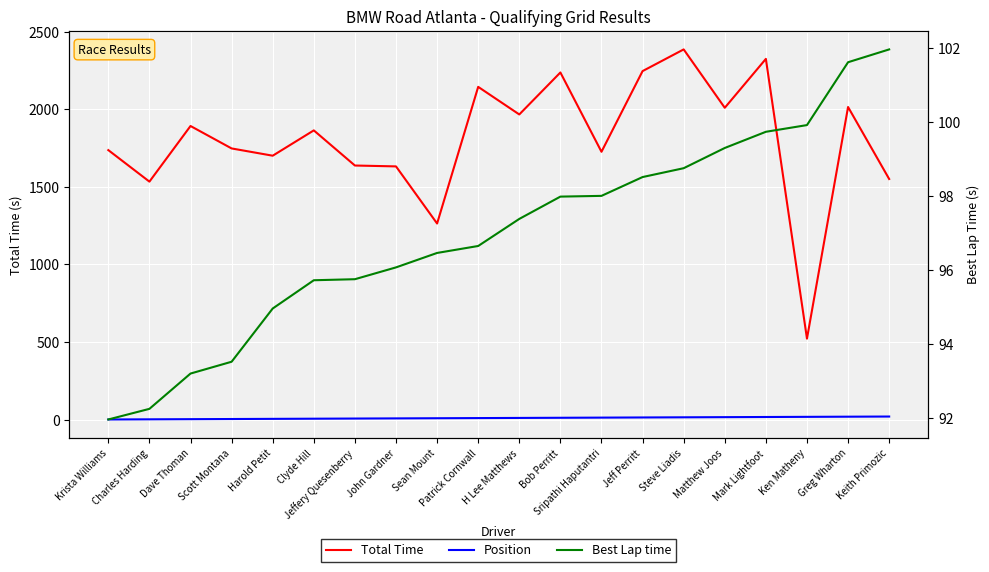

Is it true that Position equals 2.0 at Charles Harding?

True